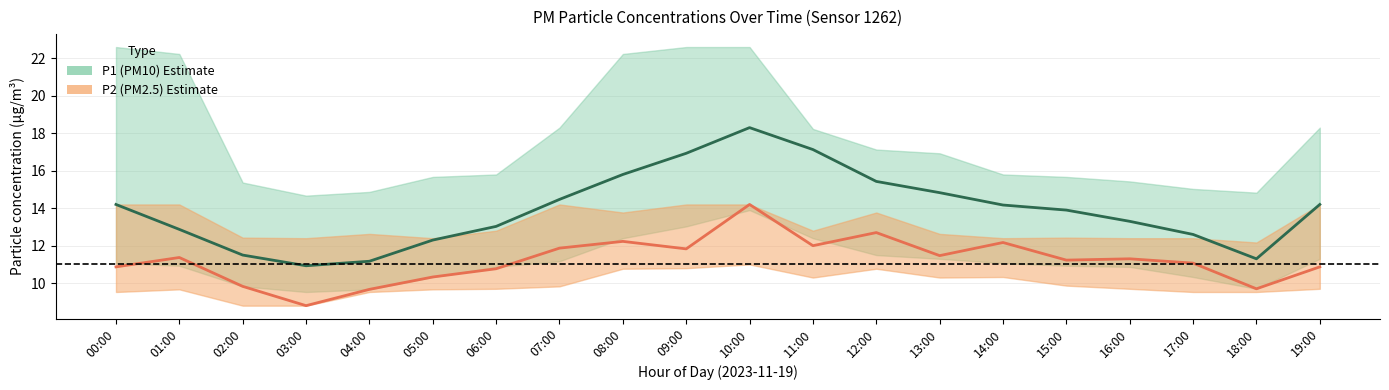

What value does the P1 center series have at 17:00?

12.6